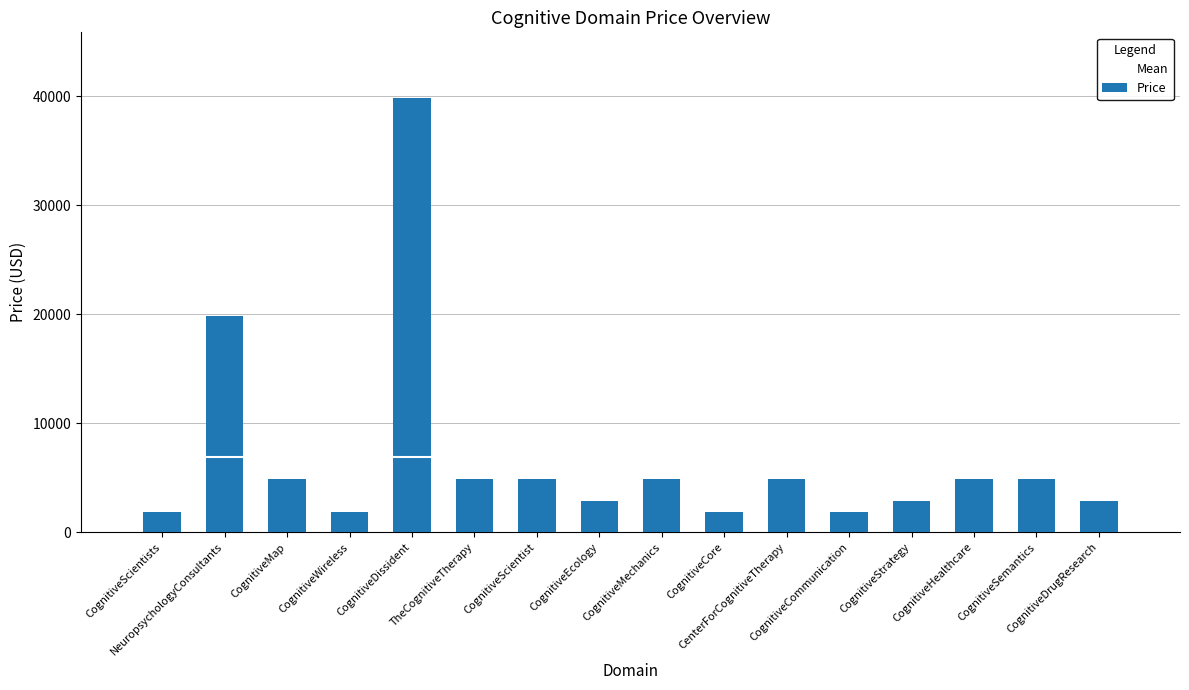

What is the label of the 12th bar from the left?

CognitiveCommunication